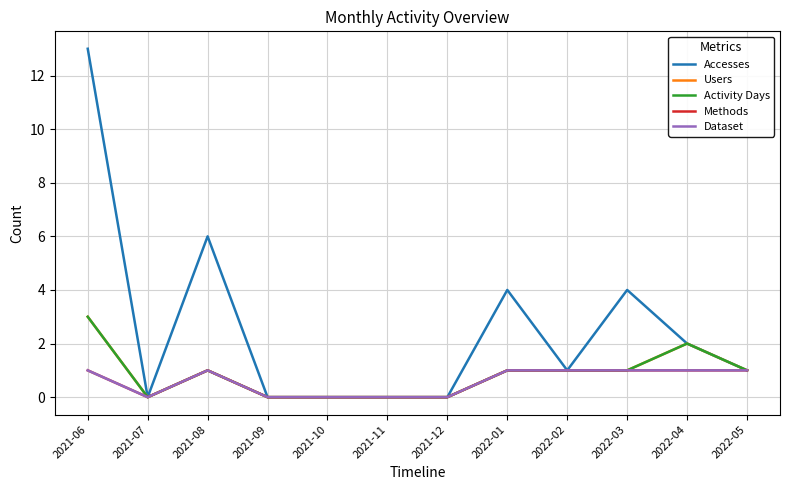

Is this an area chart (filled region under the line)?

No